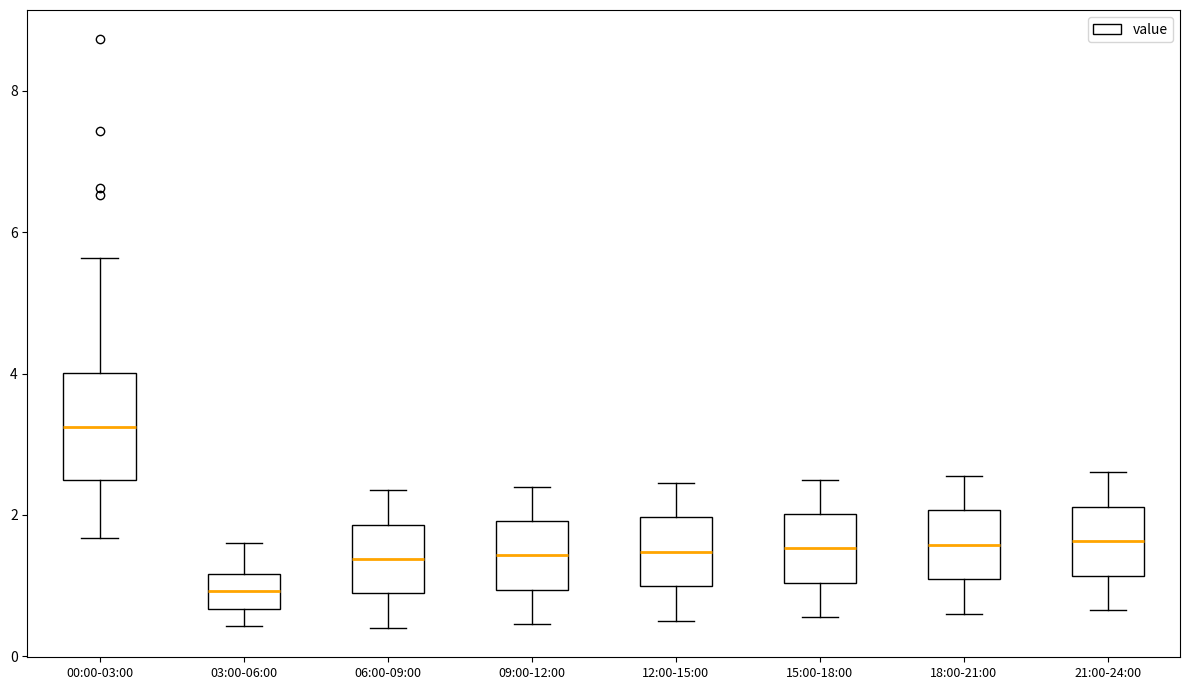

Where is the upper edge of the box for 00:00-03:00 on the y-axis? The values are not printed on the chart, so give them approximately, as read against the axis.

4.0